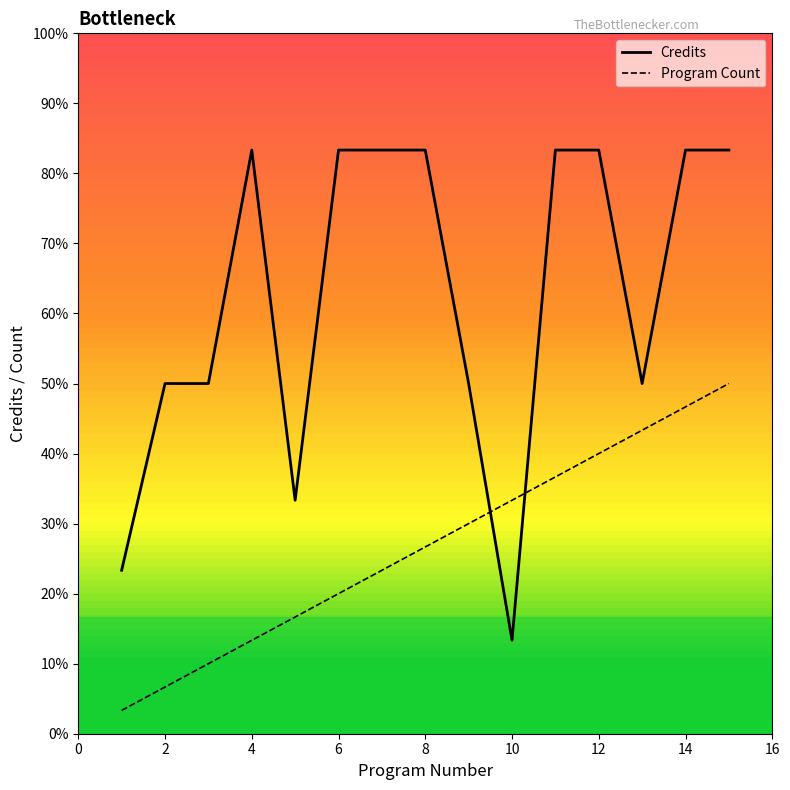

What are all the series names shown in the legend?

Credits, Program Count